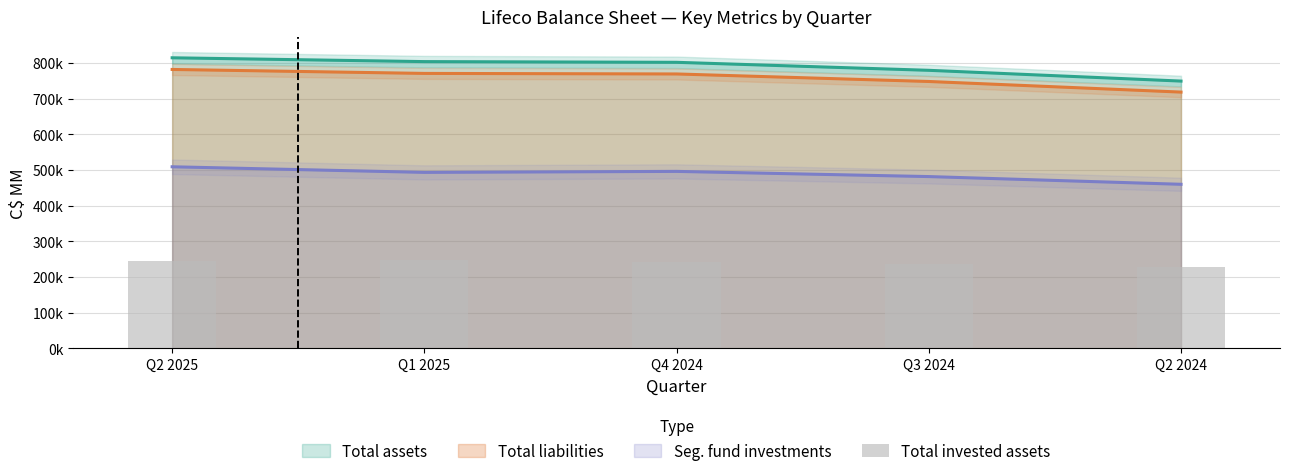

The chart shows a value of 149587 at Q3 2024. True or false?

False